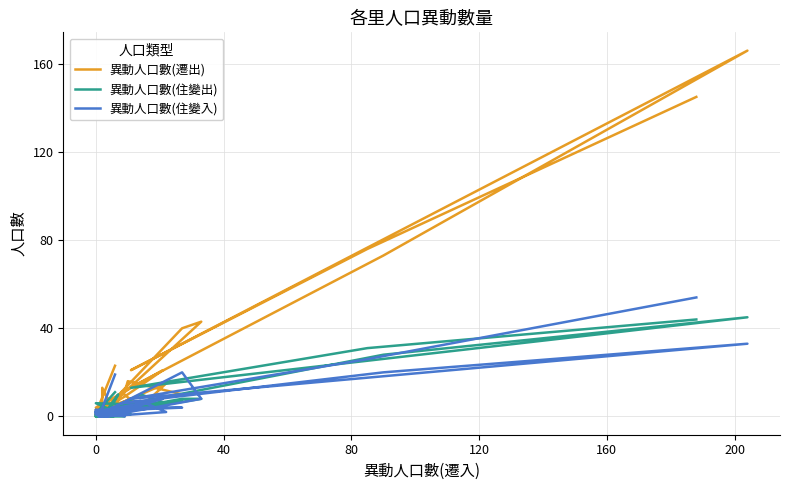

True or false: 異動人口數(遷出) has a value of 1 at 0.

True